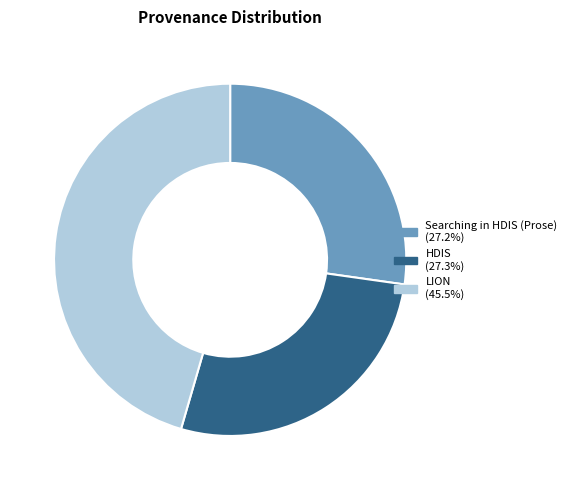

What is the largest slice in the pie chart?

LION